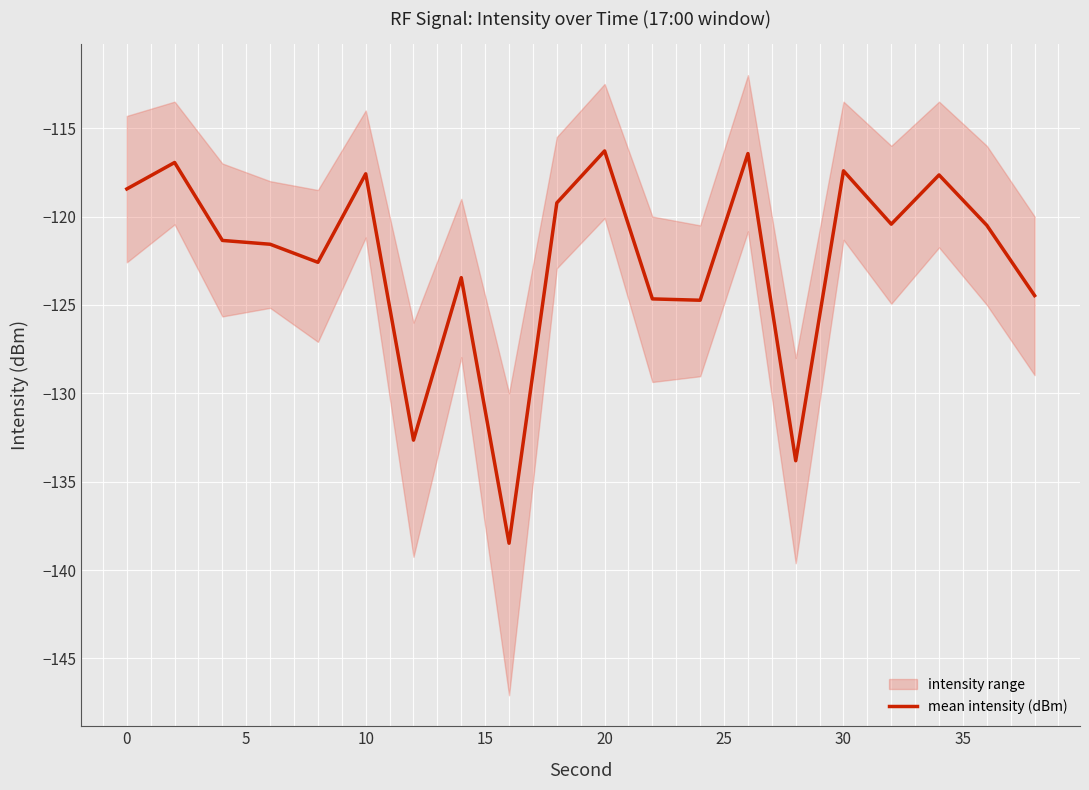

What is the sum of the values at 0 and 15?

-239.5